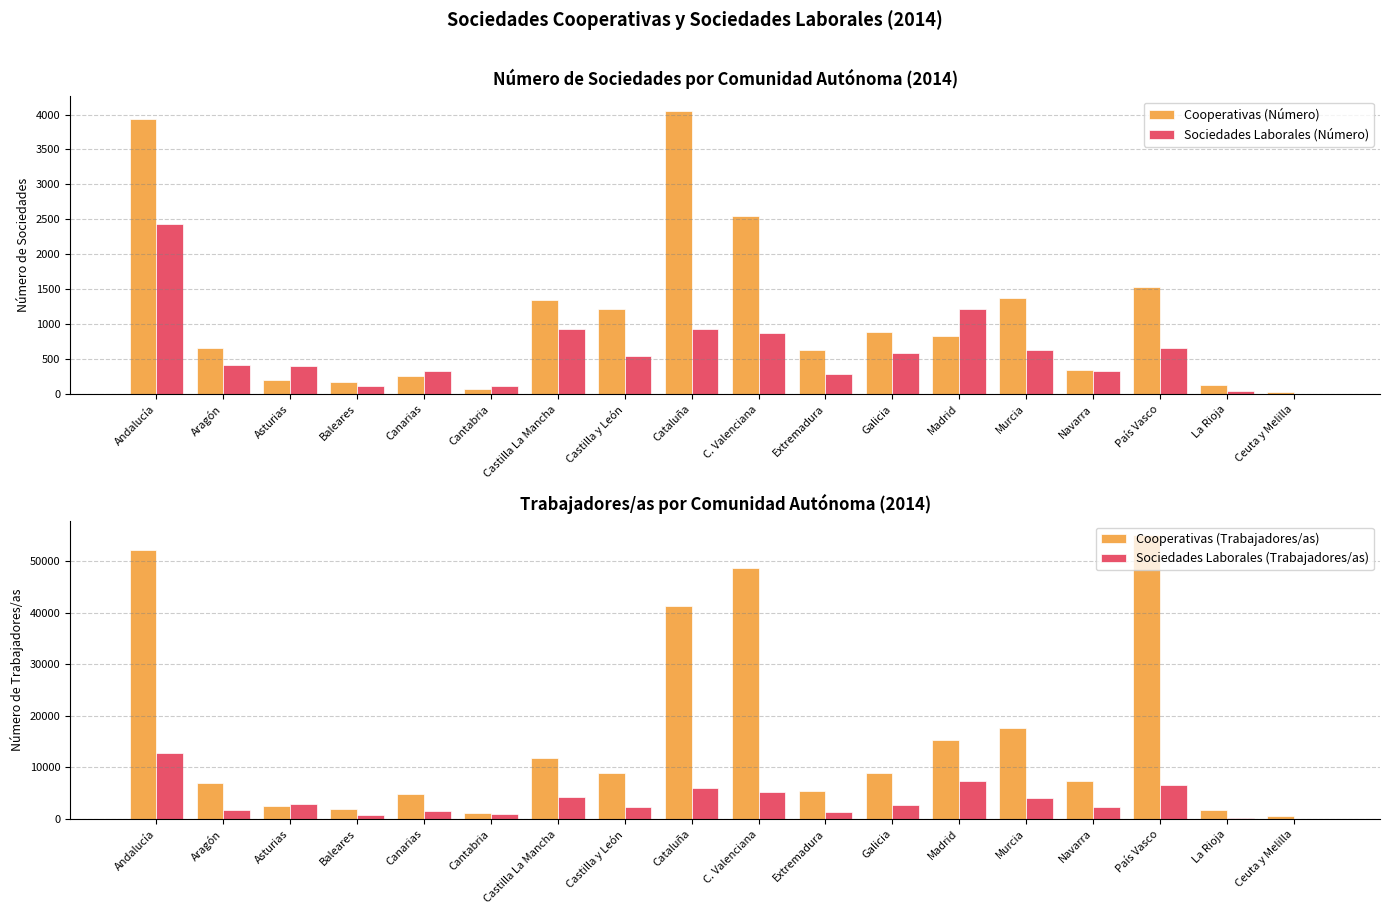

Which series has the largest range (max minus min)?

Cooperativas (Trabajadores/as)